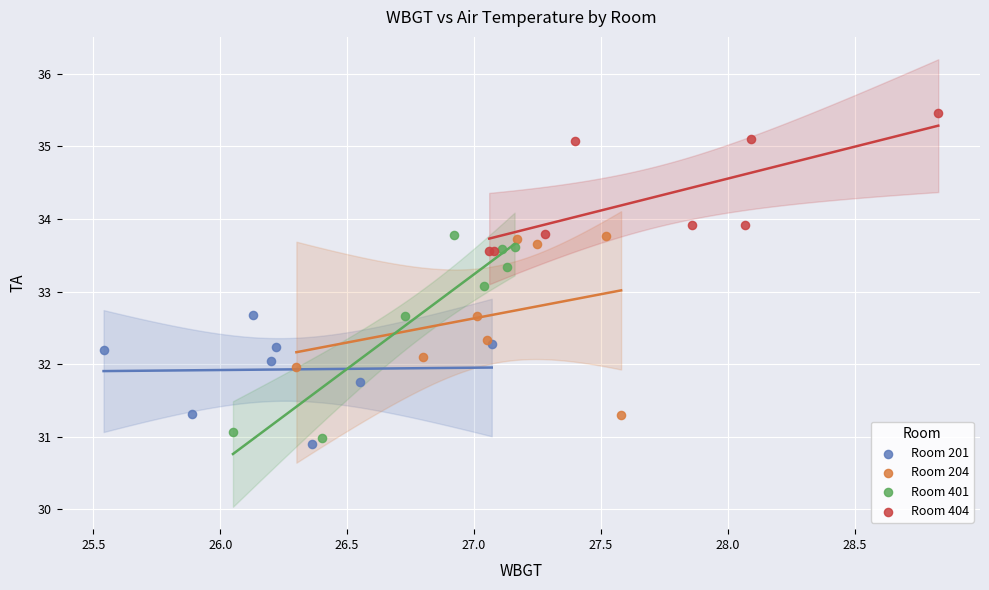

Which series has the largest Y range (max minus min)?

Room 401